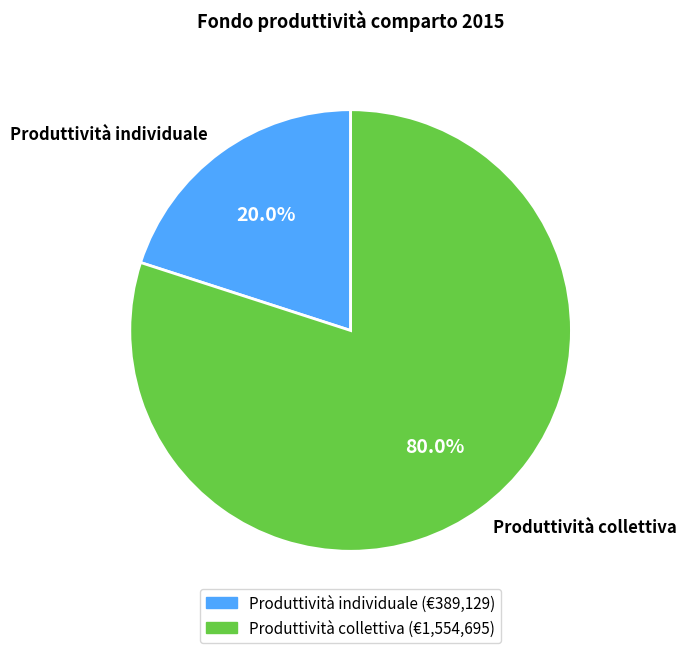

Is it true that Produttività collettiva is 94% of the pie?

False